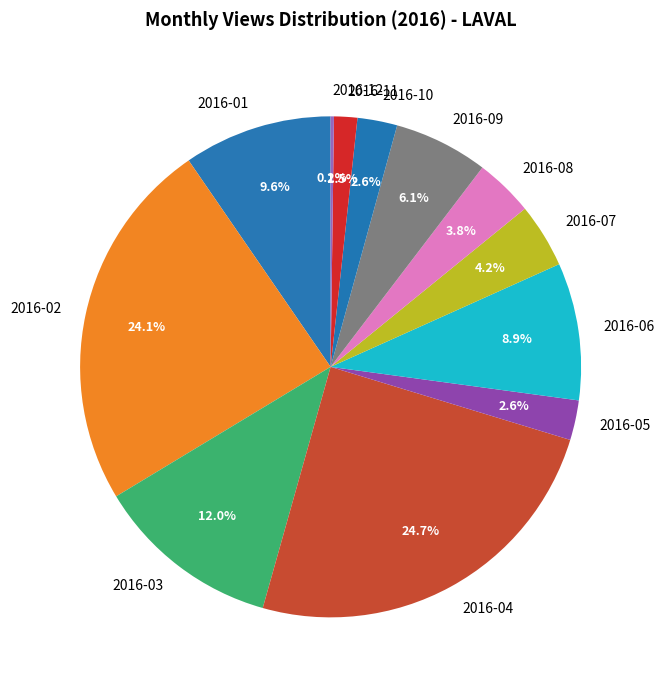

To the nearest percent, what is the difference between the 2016-03 and 2016-06 slice percentages?

3%